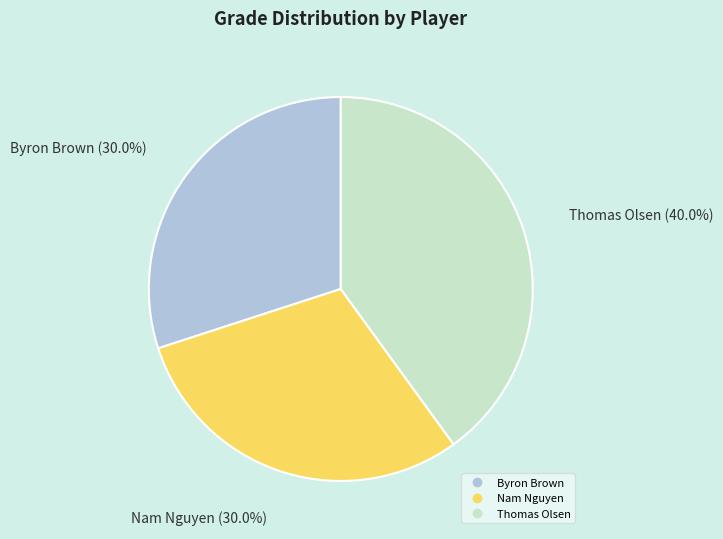

What is the largest slice in the pie chart?

Thomas Olsen